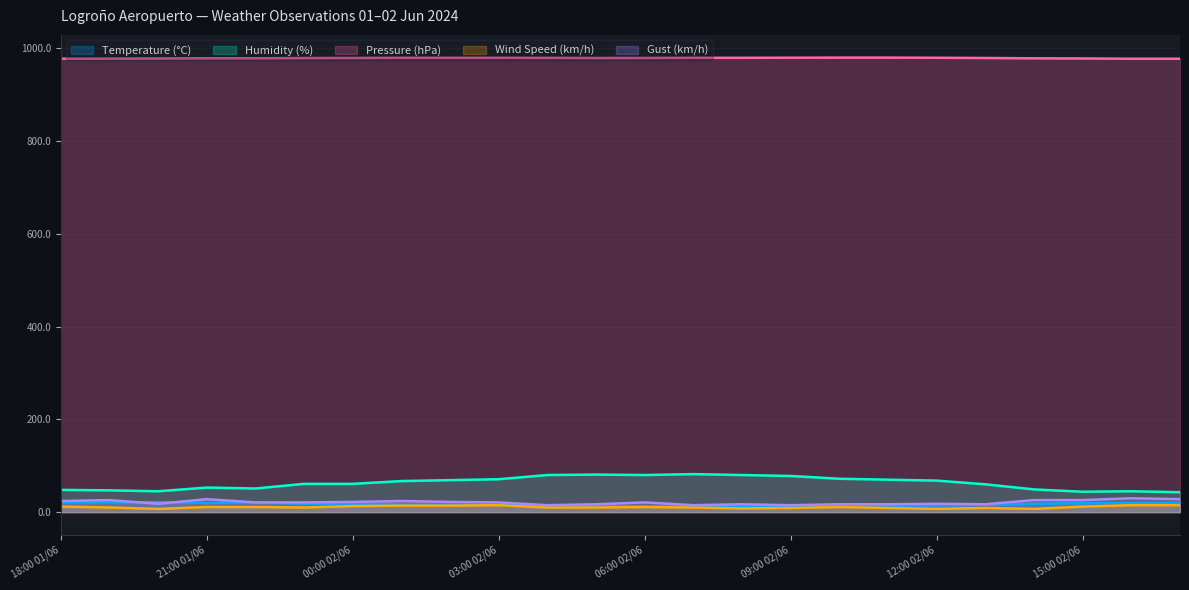

At 21:00 01/06, list the series in order from smallest to largest.

Wind Speed (km/h), Temperature (°C), Gust (km/h), Humidity (%), Pressure (hPa)